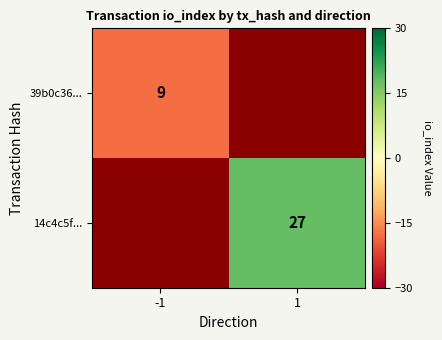

The value of 39b0c36... at -1 is 9. True or false?

True